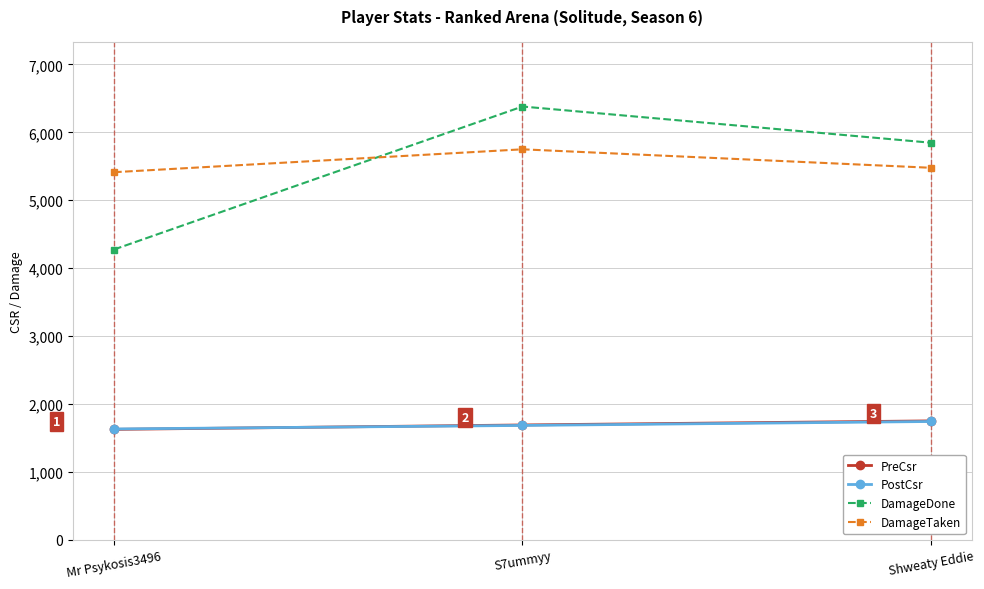

At how many categories does at least one series exceed 5382?

3